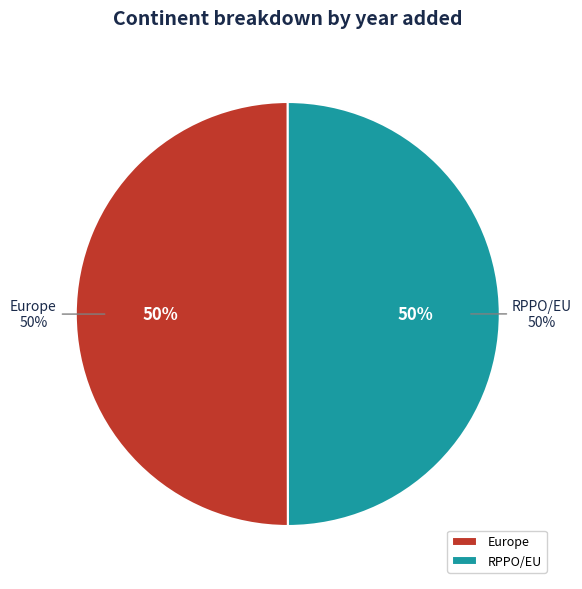

Rank the categories by value from lowest to highest.

RPPO/EU, Europe